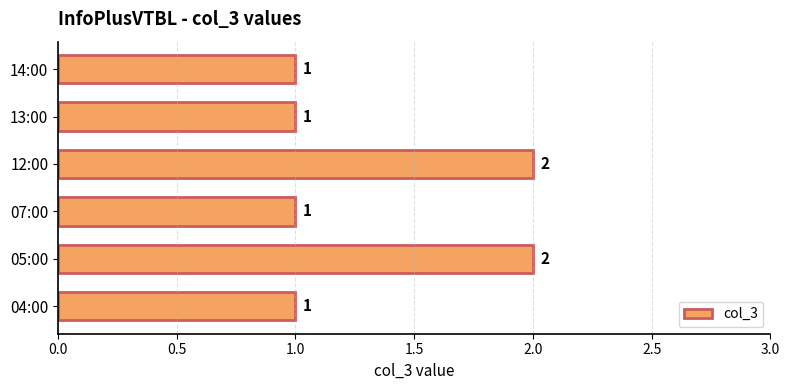

How many data points does each series have?

6